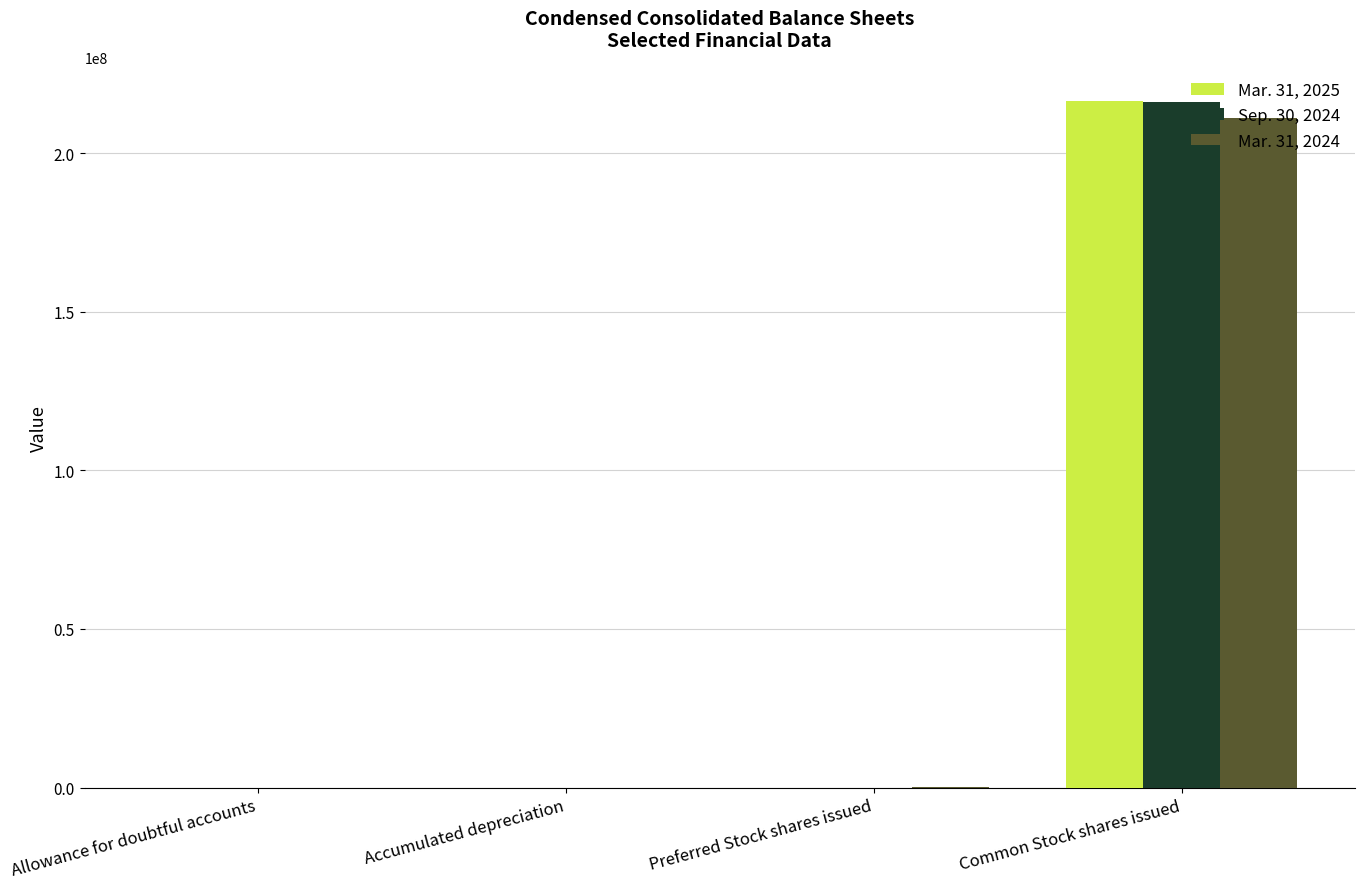

At which category is the sum across all series the highest?

Common Stock shares issued